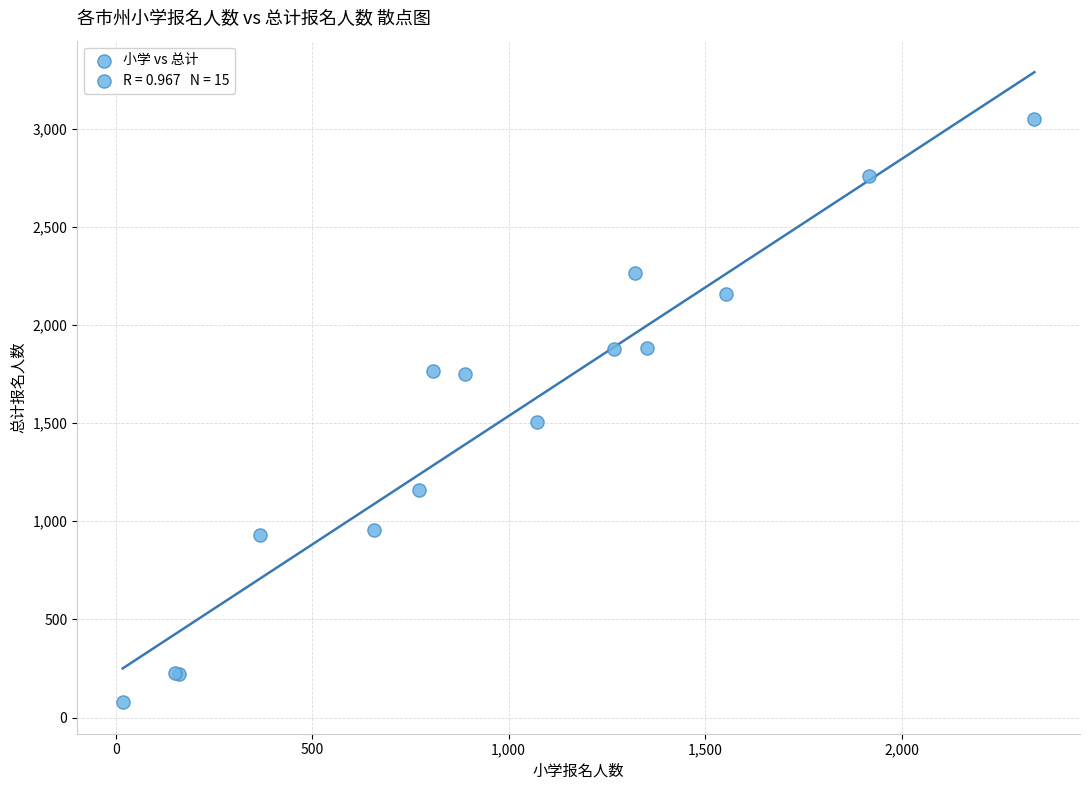

What Y value in the scatter plot is closest to 1563?

1505